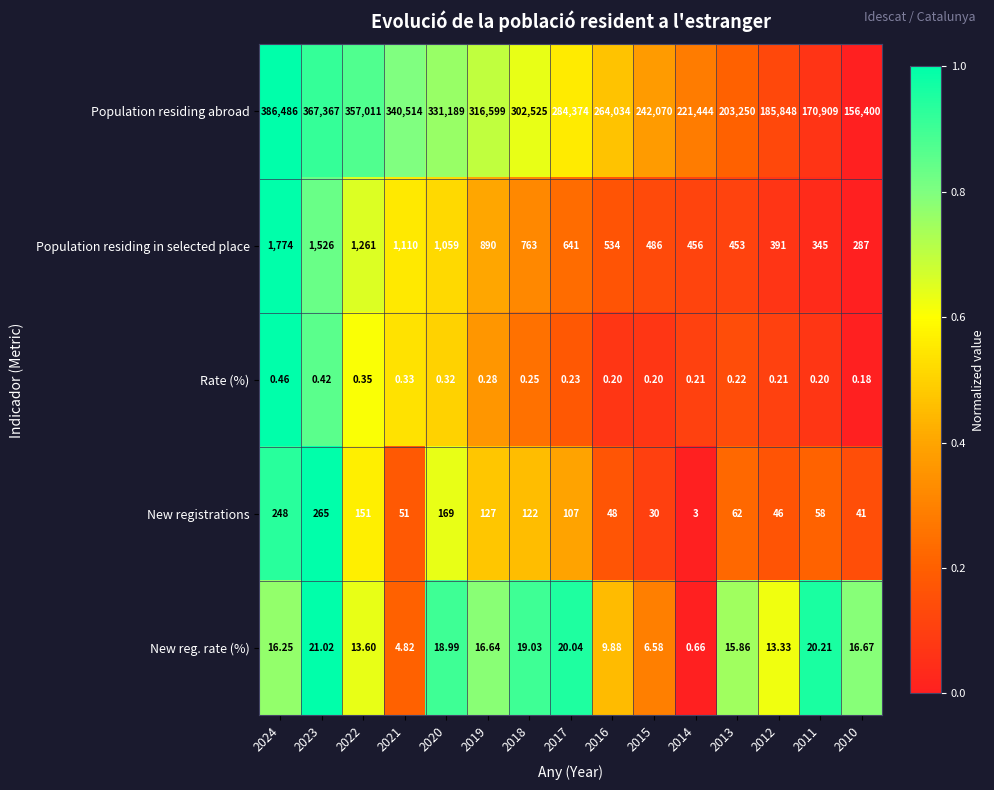

Which series has the largest total across all categories?

Population residing abroad